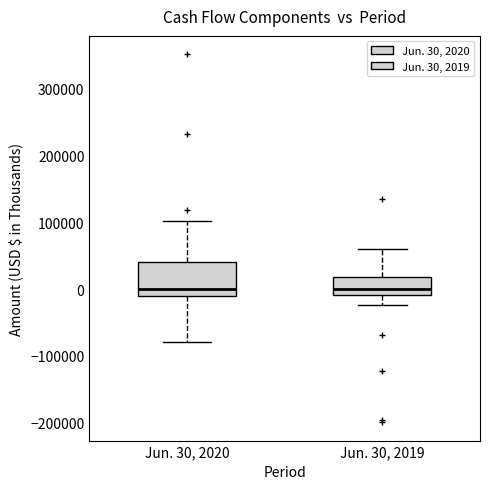

Which box is the tallest, from its lower edge to its upper edge?

Jun. 30, 2020